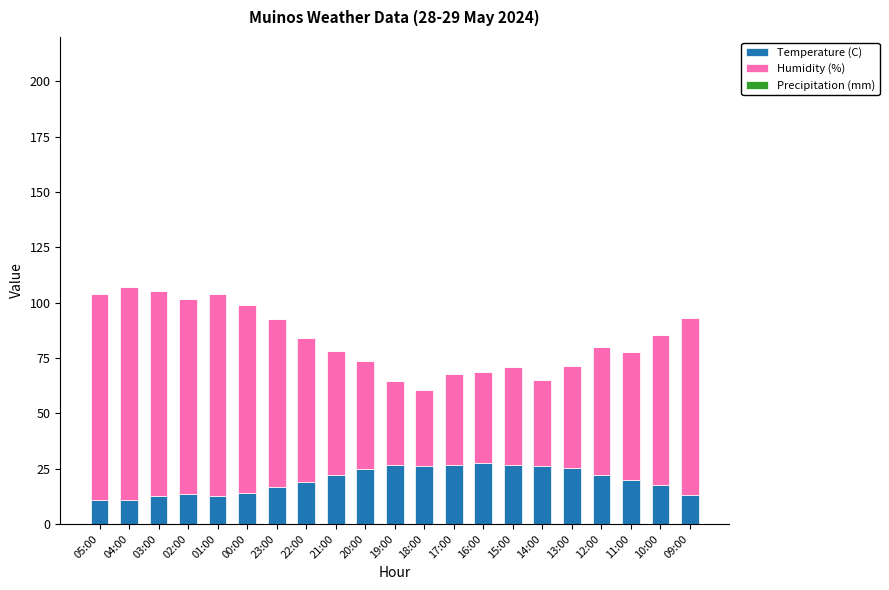

What is the difference between the Temperature (C) values at 05:00 and 23:00?

5.5